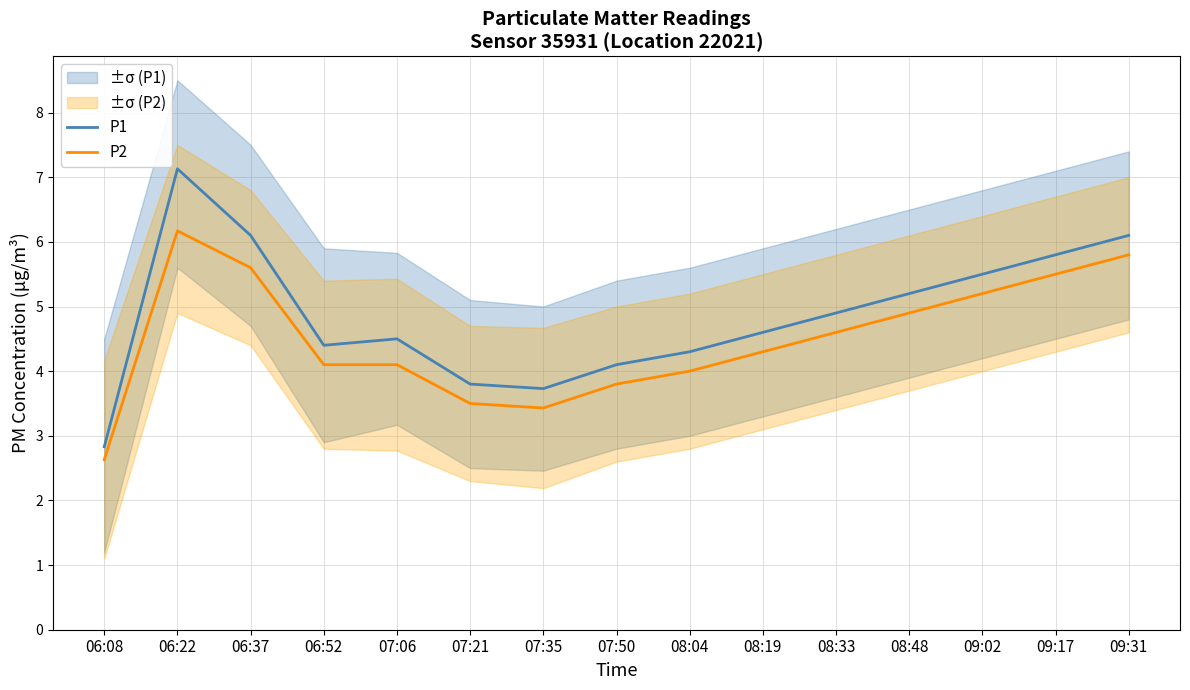

Reading left to right, list all the values displayed in this chart.

P1: 06:08=2.8	06:22=7.1	06:37=6.1	06:52=4.4	07:06=4.5	07:21=3.8	07:35=3.7	07:50=4.1	08:04=4.3	08:19=4.6	08:33=4.9	08:48=5.2	09:02=5.5	09:17=5.8	09:31=6.1
P2: 06:08=2.6	06:22=6.2	06:37=5.6	06:52=4.1	07:06=4.1	07:21=3.5	07:35=3.4	07:50=3.8	08:04=4.0	08:19=4.3	08:33=4.6	08:48=4.9	09:02=5.2	09:17=5.5	09:31=5.8